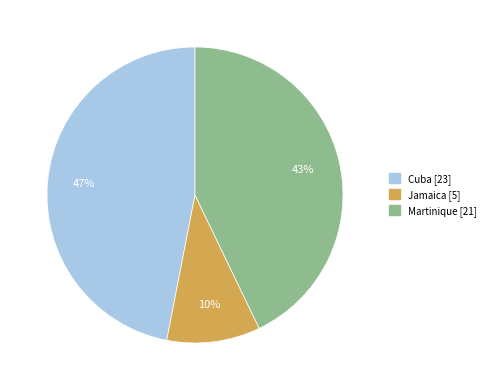

To the nearest percent, what is the difference between the largest and smallest slice percentages?

37%